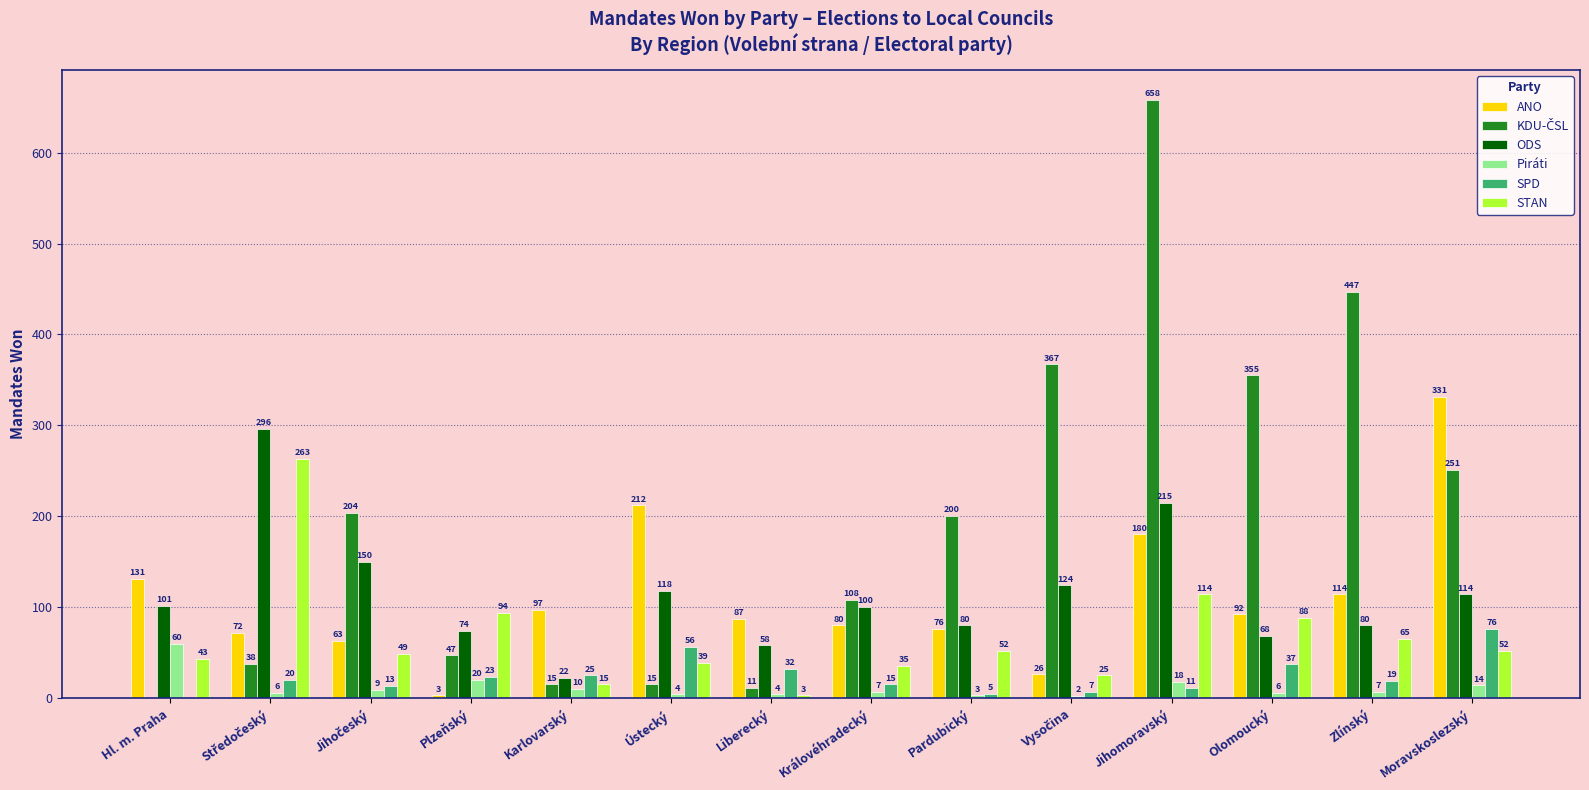

The value of SPD at Karlovarský is 25. True or false?

True